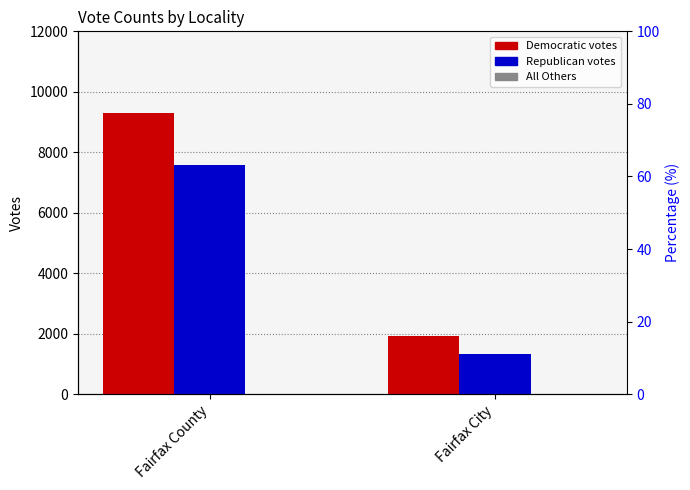

What is the spread (max minus min) of values at Fairfax City?

1915